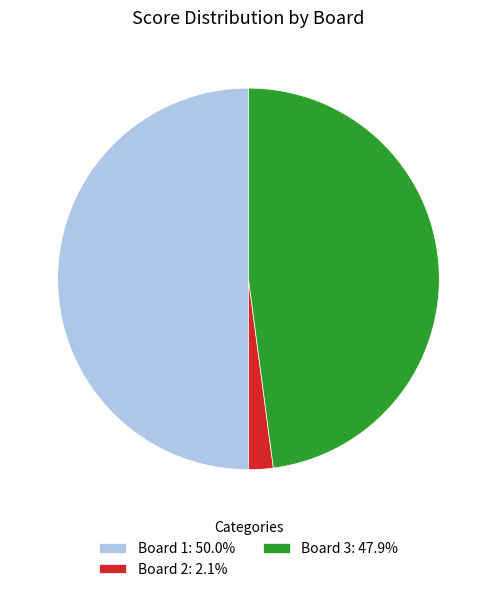

Does Board 2: 2.1% represent more than half of the total?

No